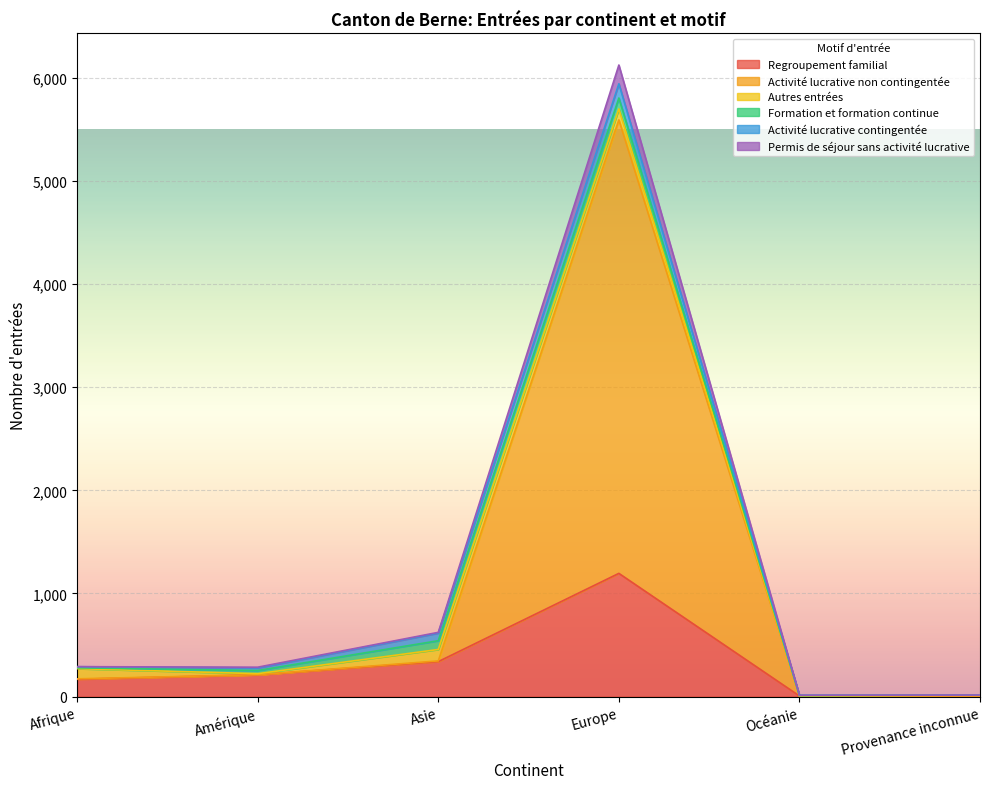

At which category is the sum across all series the highest?

Europe